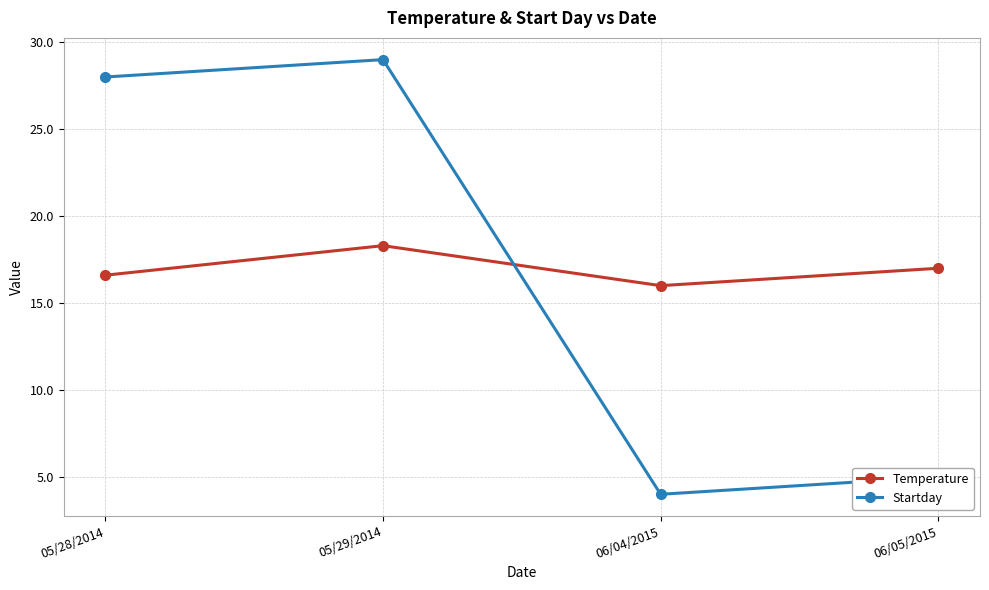

Reading left to right, what are all the values shown in this chart?

Temperature: 16.6	18.3	16.0	17.0
Startday: 28.0	29.0	4.0	5.0